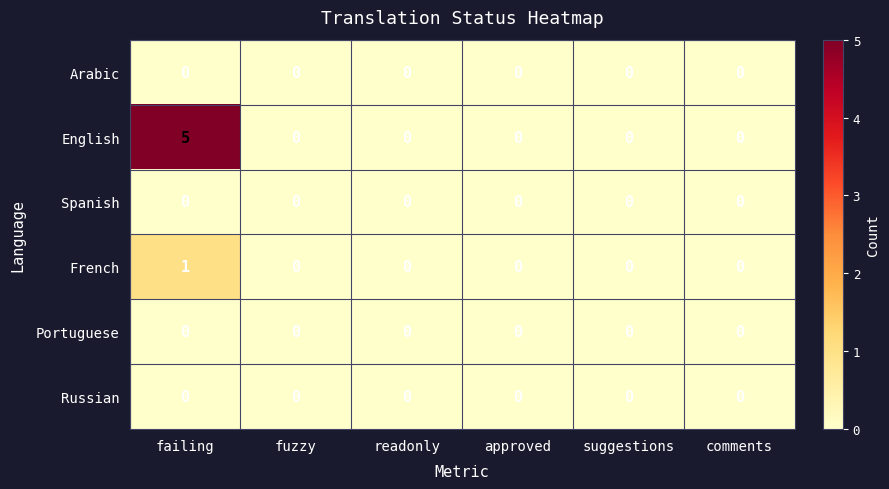

Which series has the largest total across all categories?

English